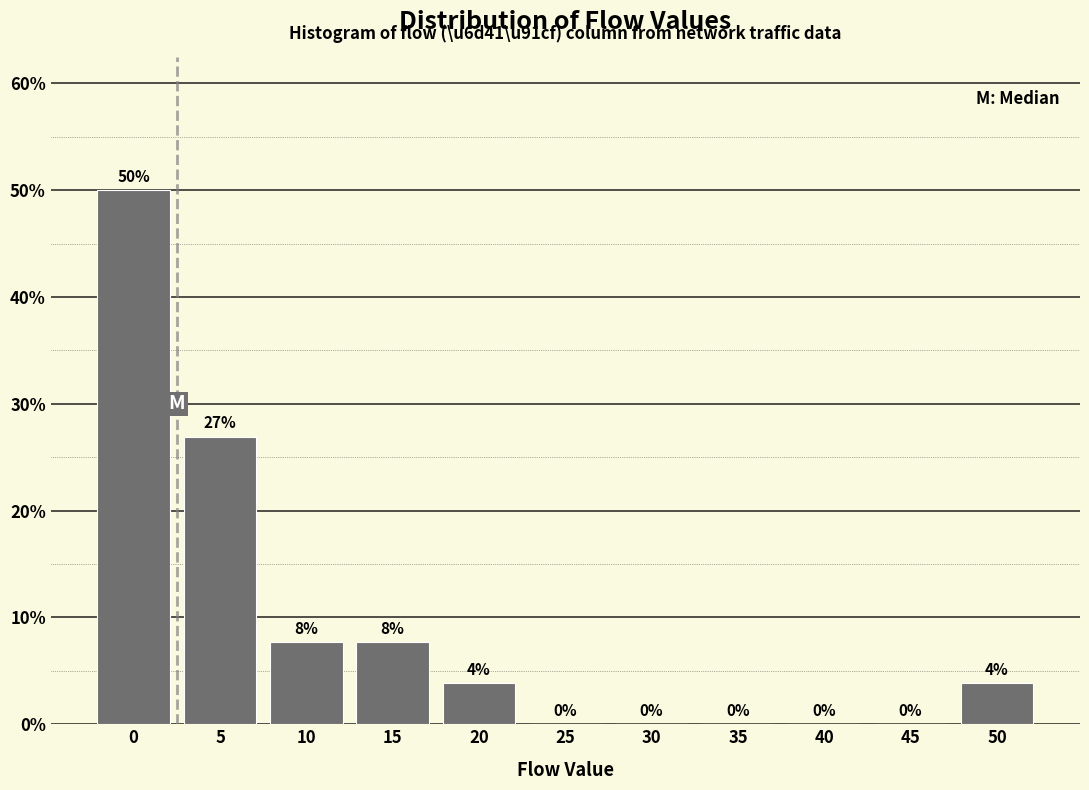

What is the maximum value shown in the chart?

50.0